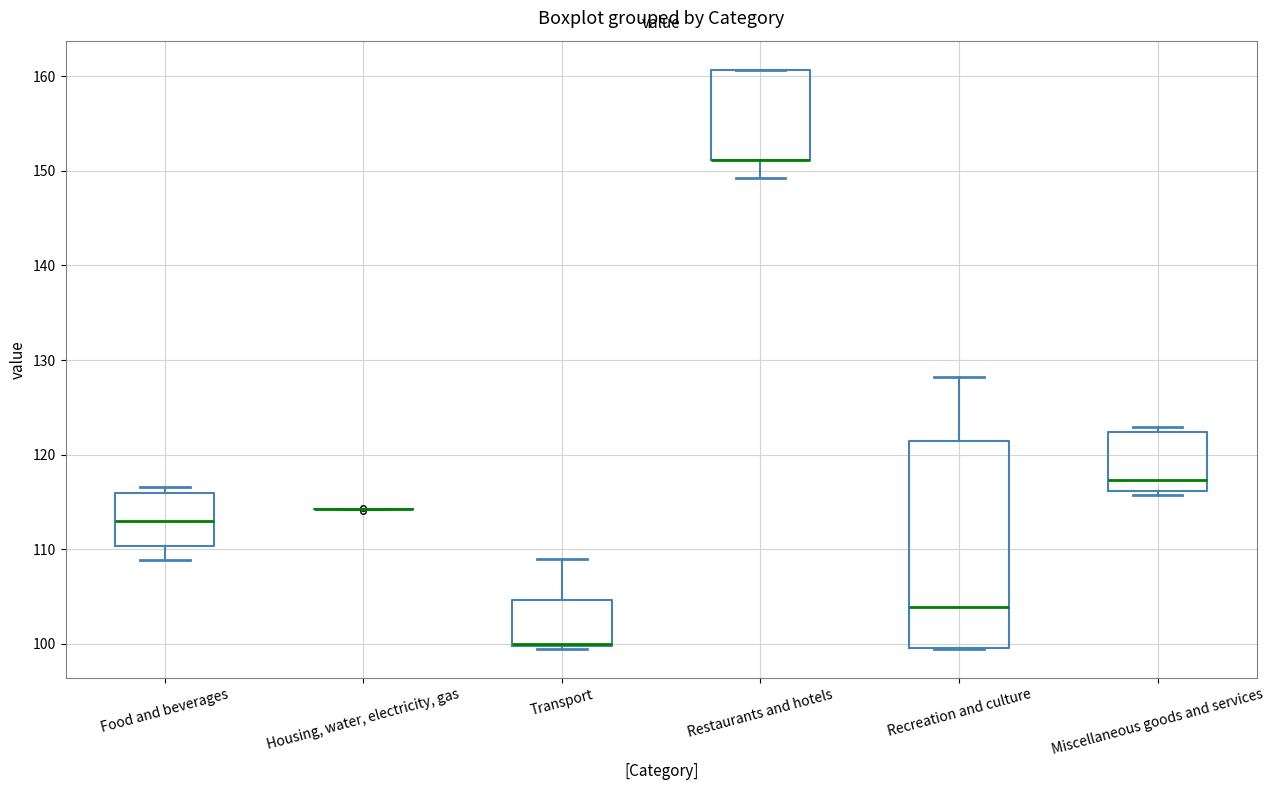

Where is the upper edge of the box for Restaurants and hotels on the y-axis? The values are not printed on the chart, so give them approximately, as read against the axis.

161